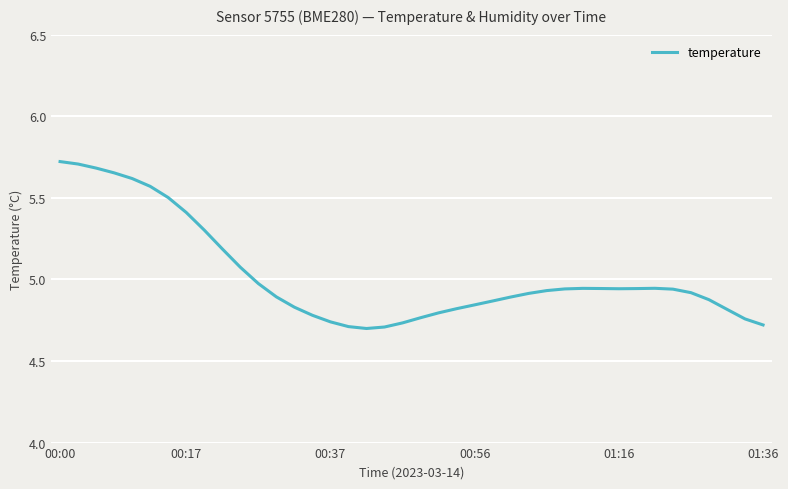

What is the difference between the maximum and minimum values?

1.0